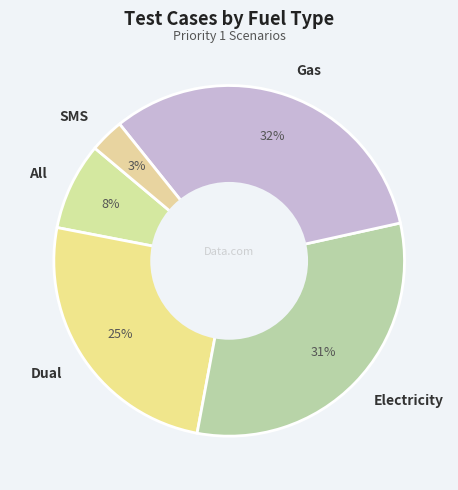

To the nearest percent, what is the difference between the largest and smallest slice percentages?

29%